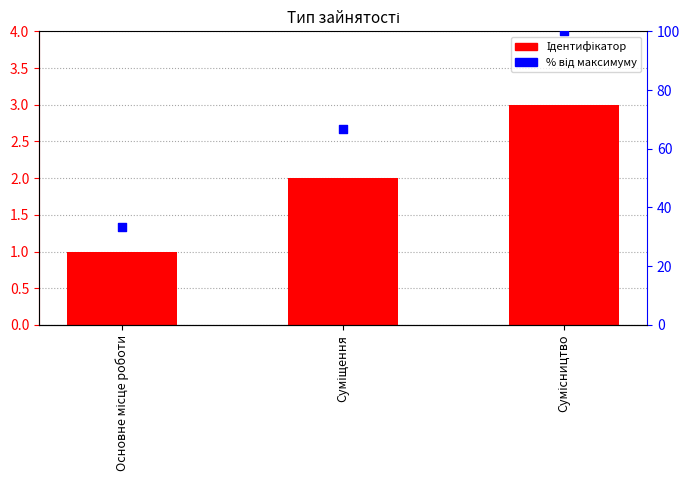

At which category is the sum across all series the highest?

Сумісництво